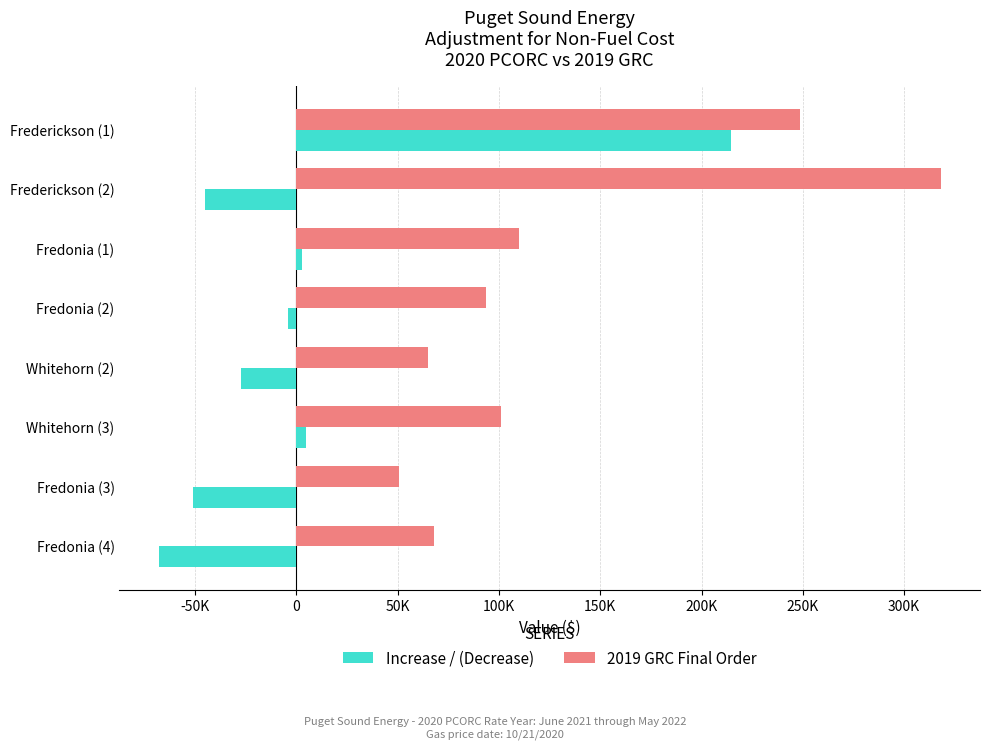

Which series has the largest total across all categories?

2019 GRC Final Order